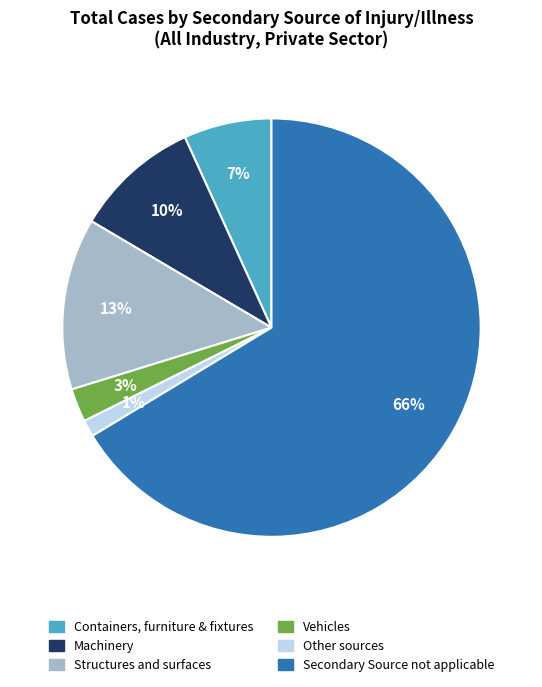

Which slice is the largest?

Secondary Source not applicable